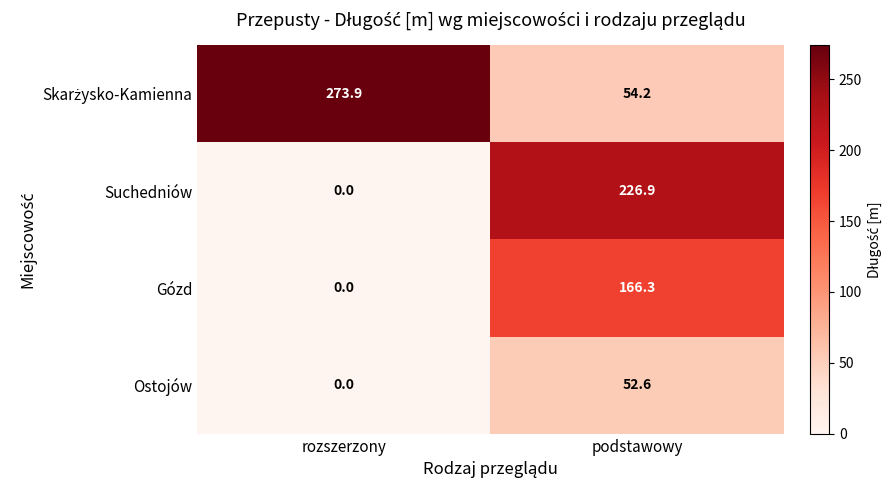

At which label does Ostojów reach its minimum?

rozszerzony